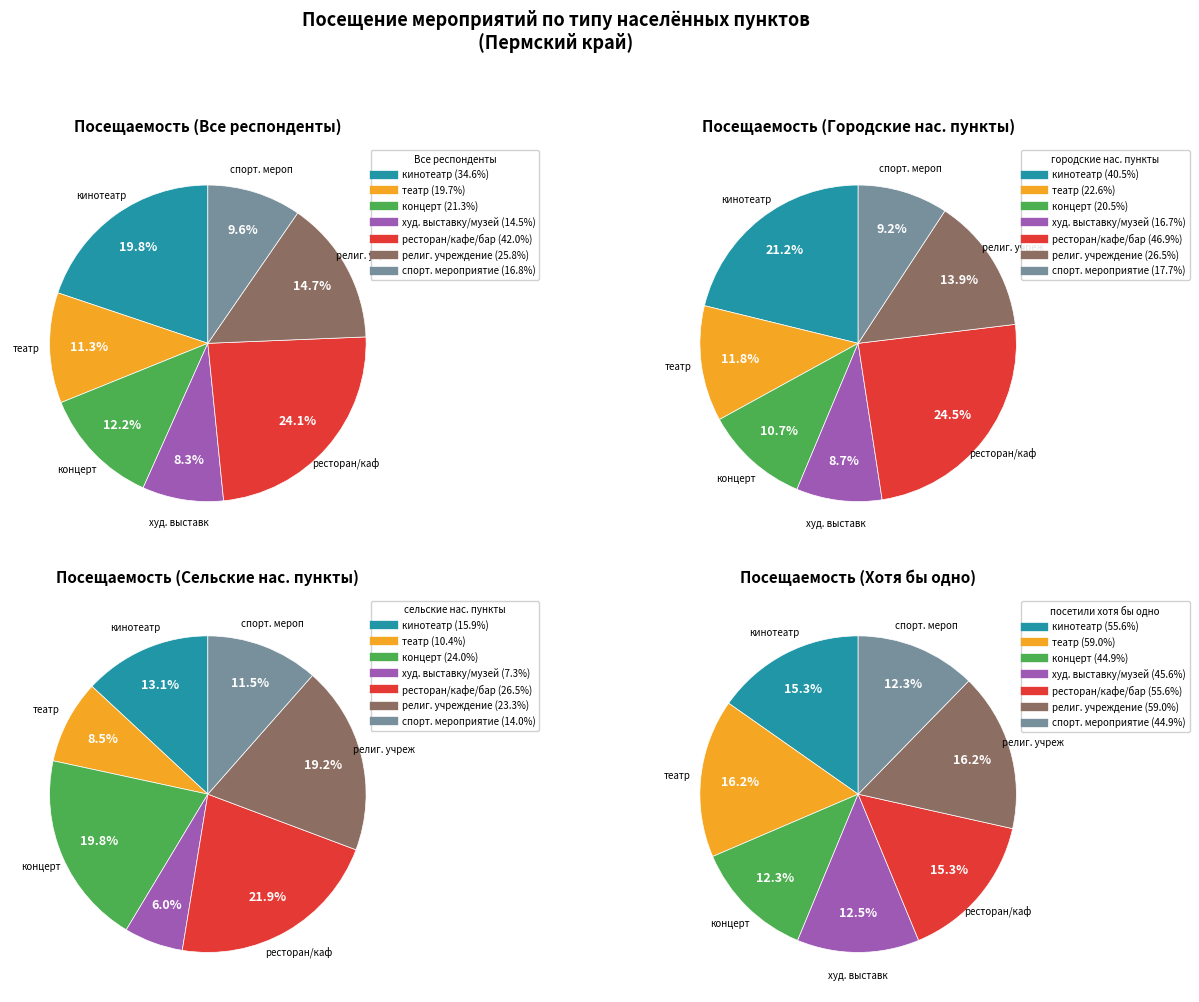

Which category has the biggest portion of the pie?

ресторан, кафе, бар